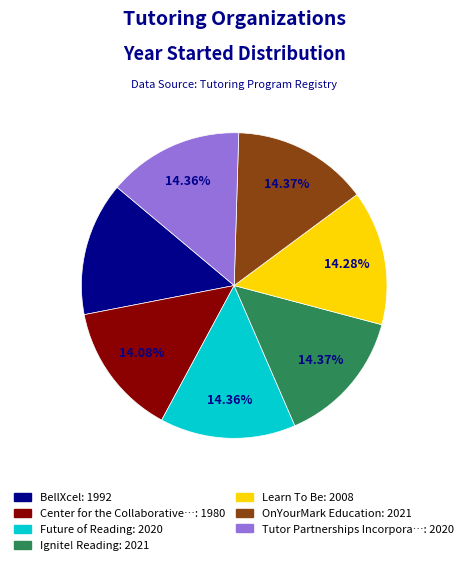

To the nearest percent, what is the average slice percentage?

14%